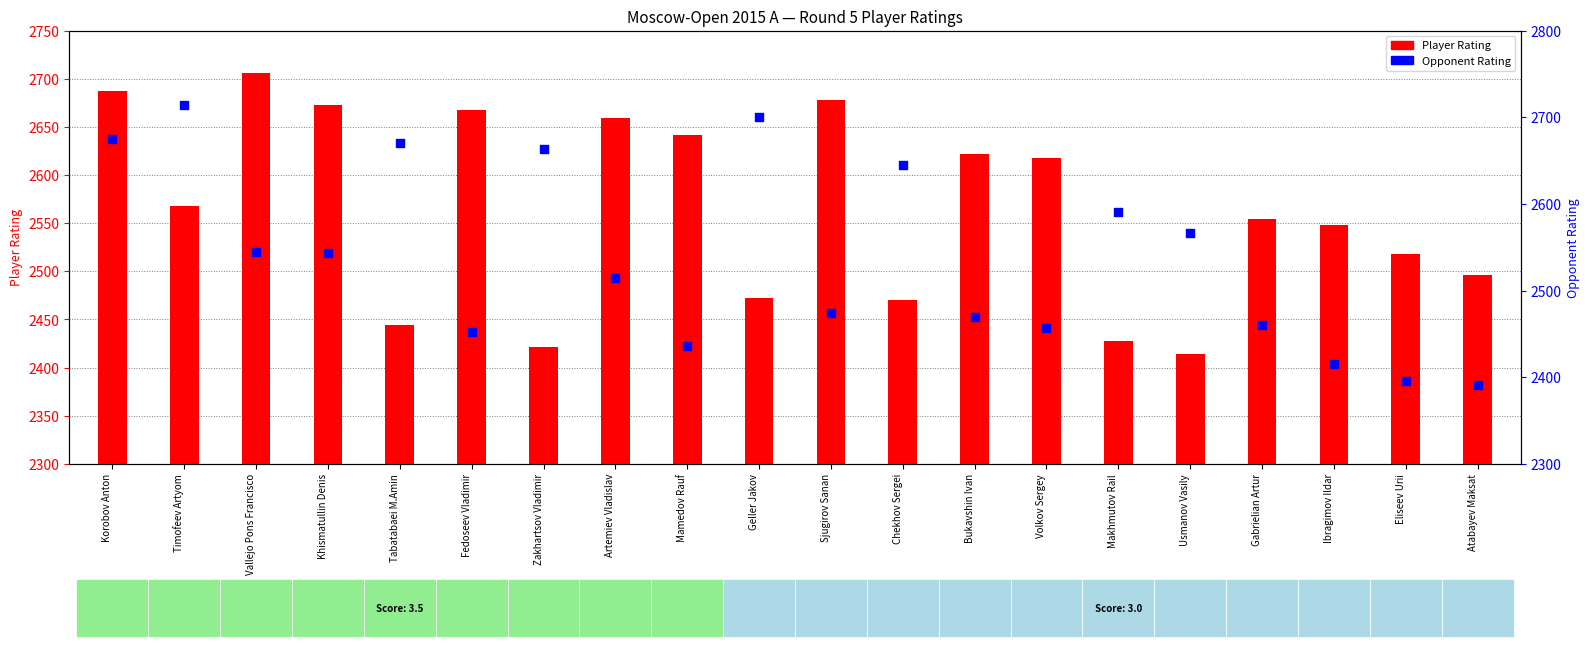

At which category is the sum across all series the highest?

Korobov Anton